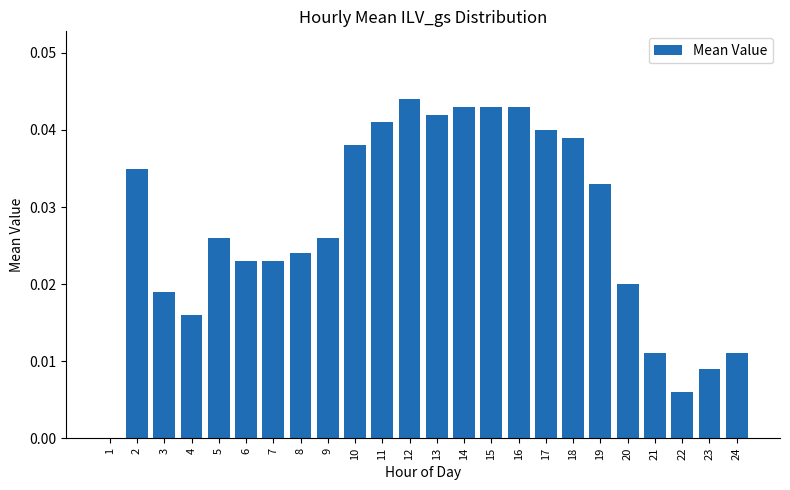

How many values are above zero?

23